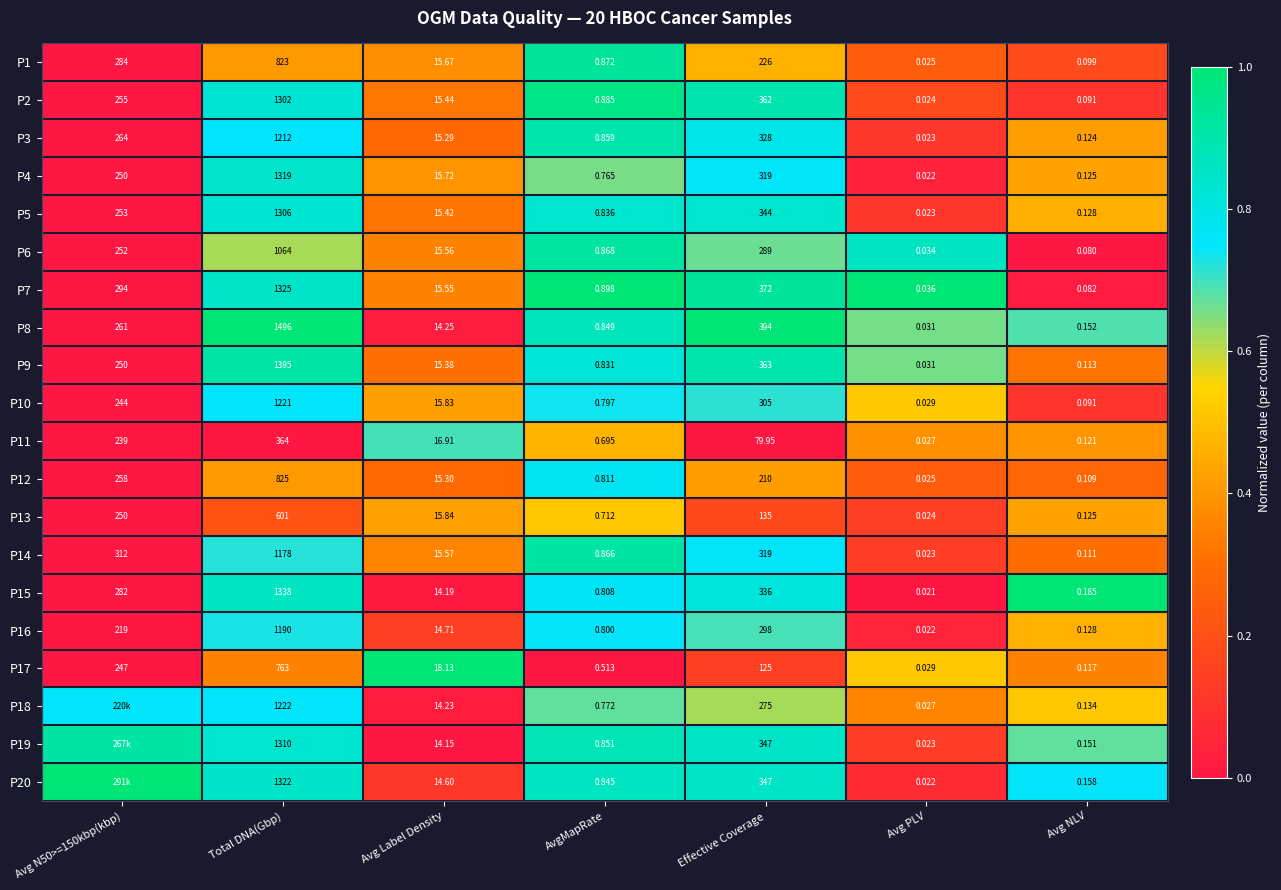

Is the value of P10 at Effective Coverage greater than the value of P9 at Total DNA(Gbp)?

No